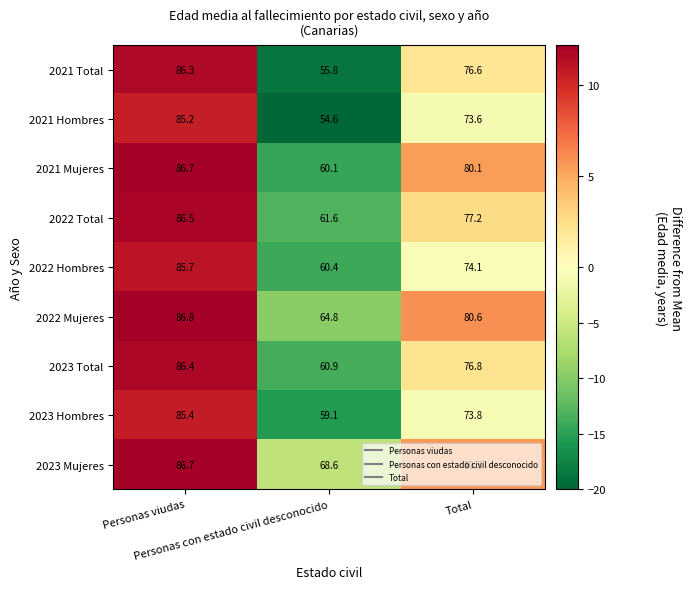

Which series has the largest total across all categories?

2023 Mujeres